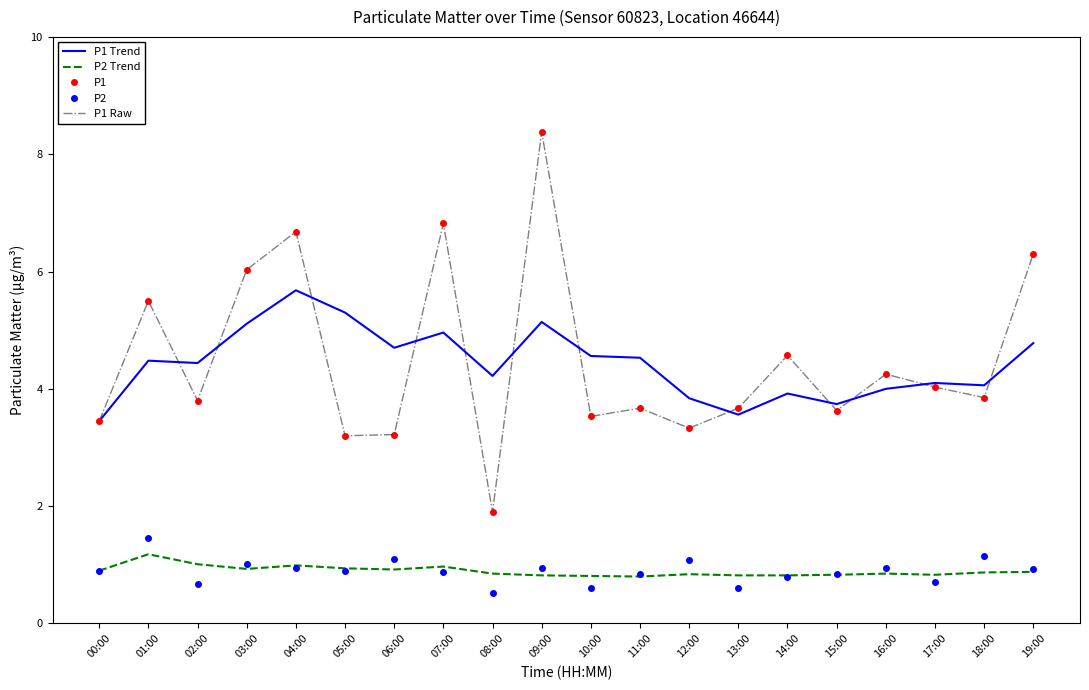

Reading left to right, transcribe all the data shown in this chart.

P1 Trend: 00:00=3.5	01:00=4.5	02:00=4.4	03:00=5.1	04:00=5.7	05:00=5.3	06:00=4.7	07:00=5.0	08:00=4.2	09:00=5.1	10:00=4.6	11:00=4.5	12:00=3.8	13:00=3.6	14:00=3.9	15:00=3.7	16:00=4.0	17:00=4.1	18:00=4.1	19:00=4.8
P2 Trend: 00:00=0.9	01:00=1.2	02:00=1.0	03:00=0.9	04:00=1.0	05:00=0.9	06:00=0.9	07:00=1.0	08:00=0.8	09:00=0.8	10:00=0.8	11:00=0.8	12:00=0.8	13:00=0.8	14:00=0.8	15:00=0.8	16:00=0.8	17:00=0.8	18:00=0.9	19:00=0.9
P1: 00:00=3.5	01:00=5.5	02:00=3.8	03:00=6.0	04:00=6.7	05:00=3.2	06:00=3.2	07:00=6.8	08:00=1.9	09:00=8.4	10:00=3.5	11:00=3.7	12:00=3.3	13:00=3.7	14:00=4.6	15:00=3.6	16:00=4.2	17:00=4.0	18:00=3.9	19:00=6.3
P2: 00:00=0.9	01:00=1.4	02:00=0.7	03:00=1.0	04:00=0.9	05:00=0.9	06:00=1.1	07:00=0.9	08:00=0.5	09:00=0.9	10:00=0.6	11:00=0.8	12:00=1.1	13:00=0.6	14:00=0.8	15:00=0.8	16:00=0.9	17:00=0.7	18:00=1.1	19:00=0.9
P1 Raw: 00:00=3.5	01:00=5.5	02:00=3.8	03:00=6.0	04:00=6.7	05:00=3.2	06:00=3.2	07:00=6.8	08:00=1.9	09:00=8.4	10:00=3.5	11:00=3.7	12:00=3.3	13:00=3.7	14:00=4.6	15:00=3.6	16:00=4.2	17:00=4.0	18:00=3.9	19:00=6.3